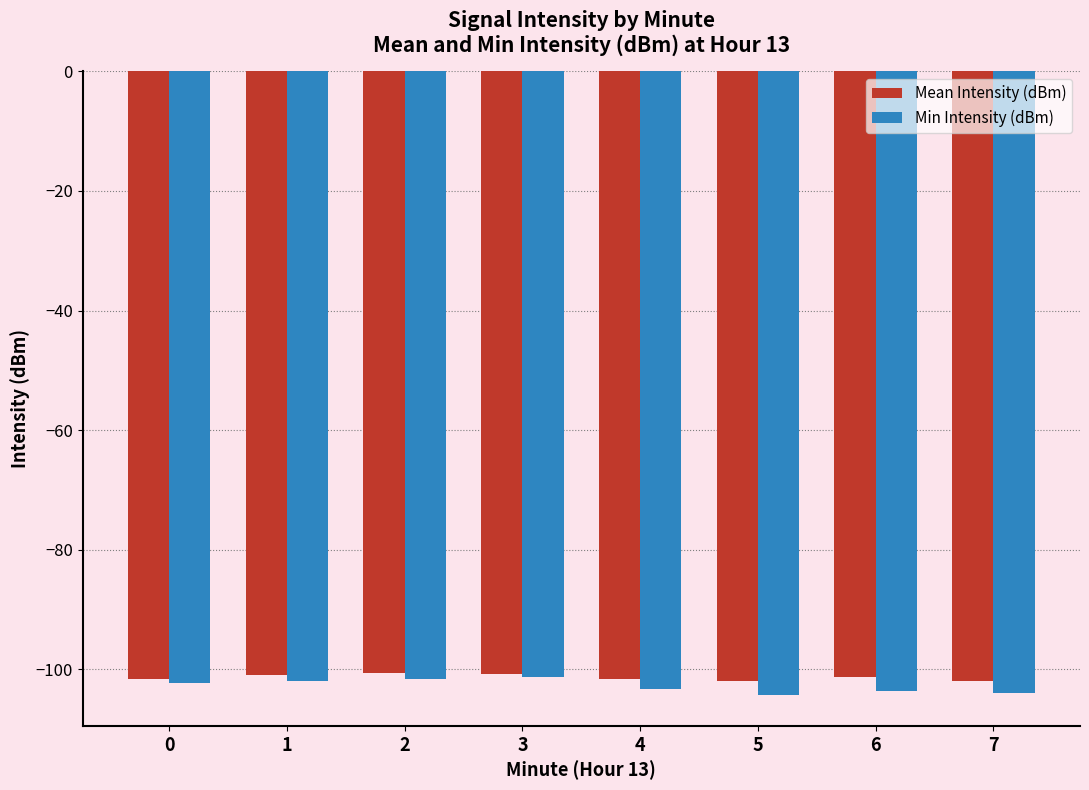

How many data points in Min Intensity (dBm) are less than -102?

5